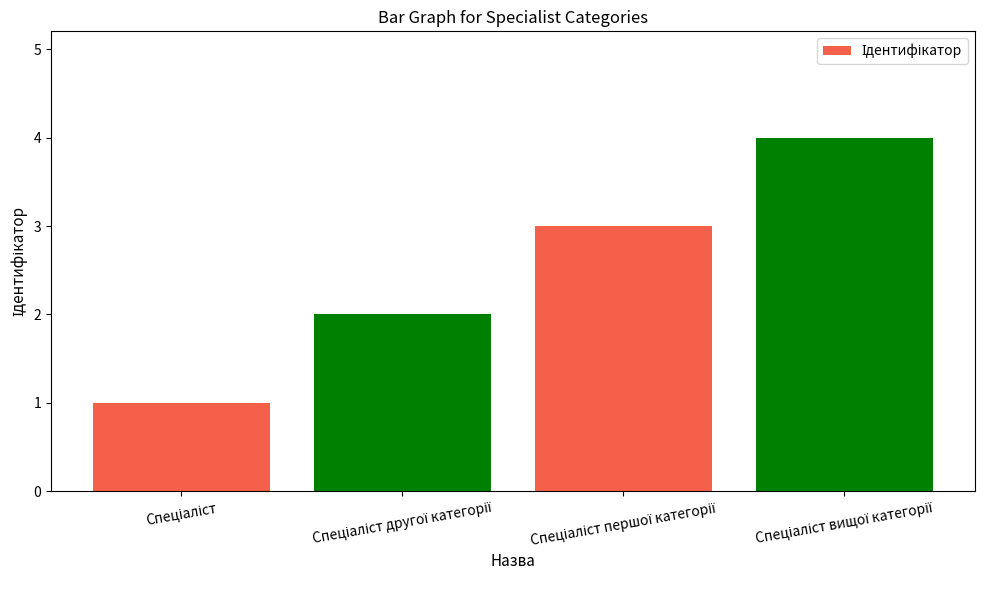

What is the difference between the maximum and minimum values?

3